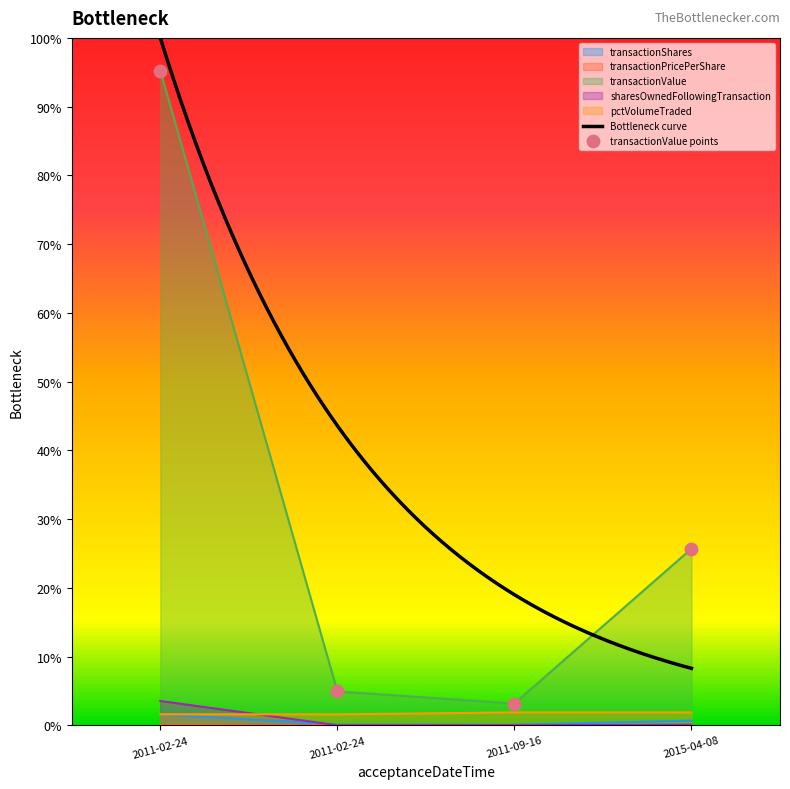

At which category is the sum across all series the highest?

2011-02-24